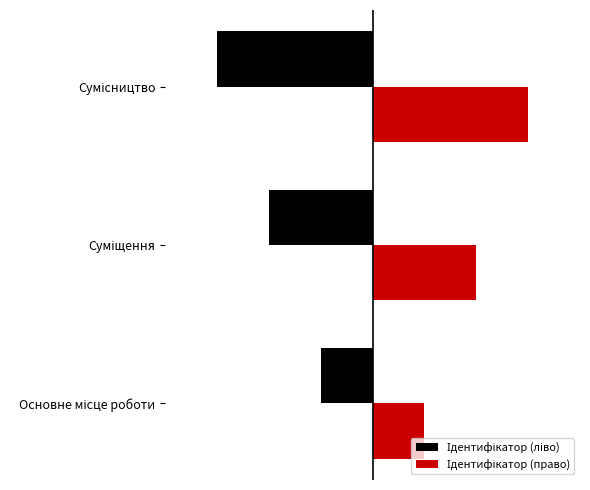

How many groups of bars are there?

3